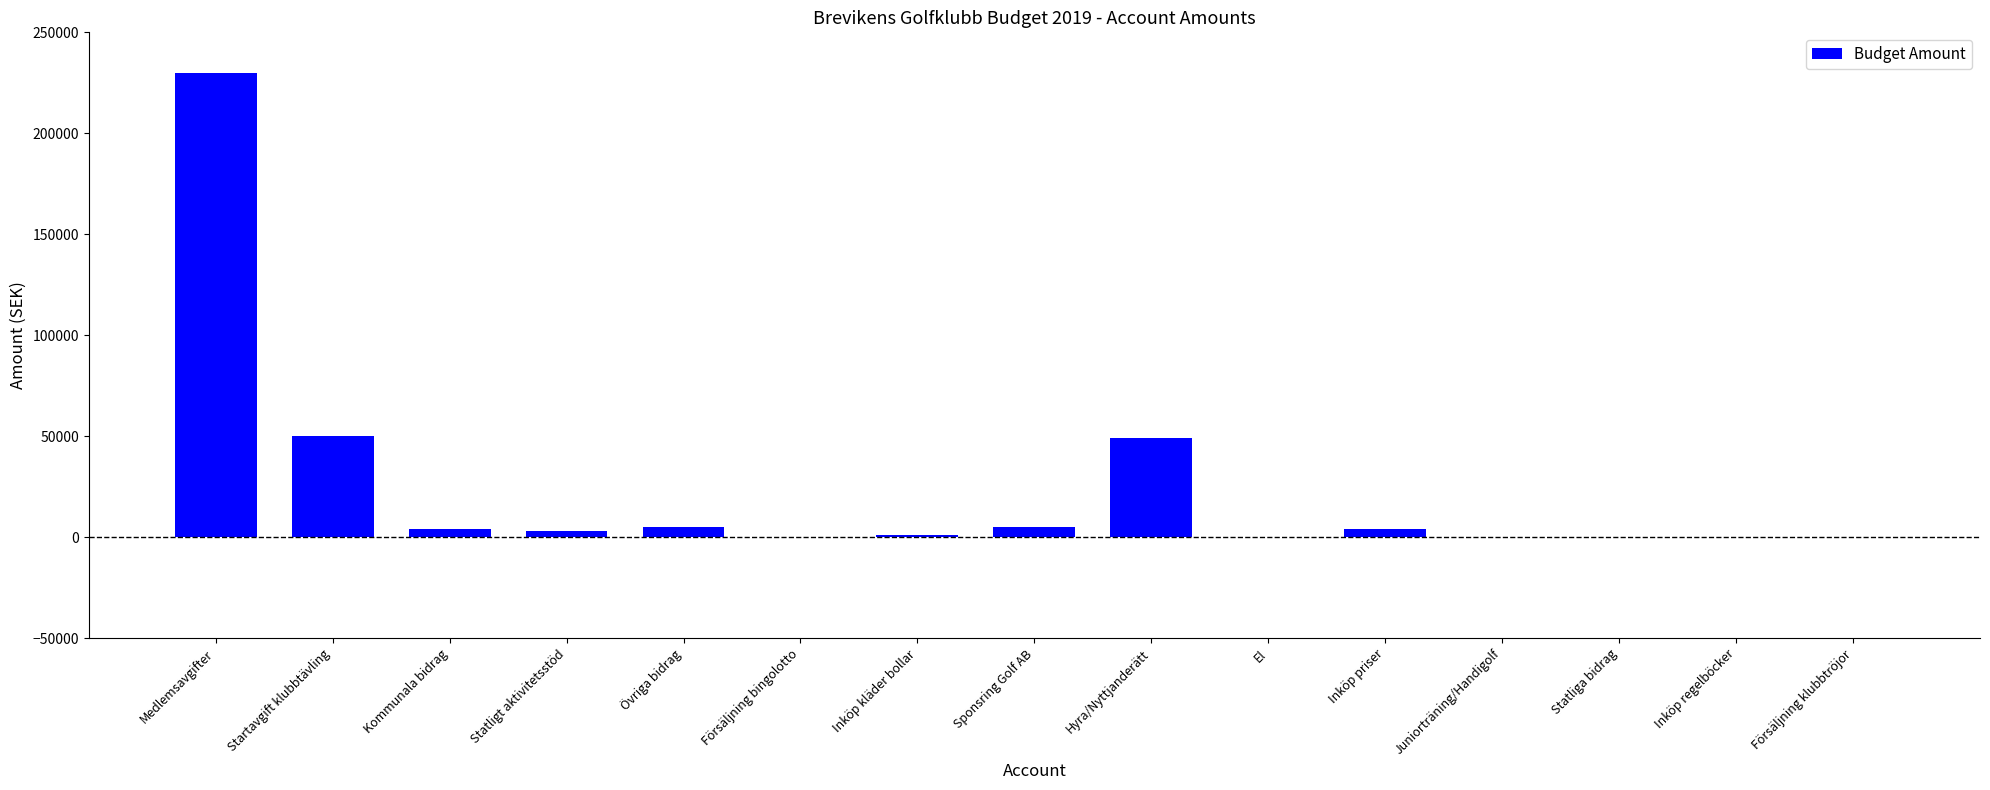

What is the change in value from Startavgift klubbtävling to Statligt aktivitetsstöd?

-47000